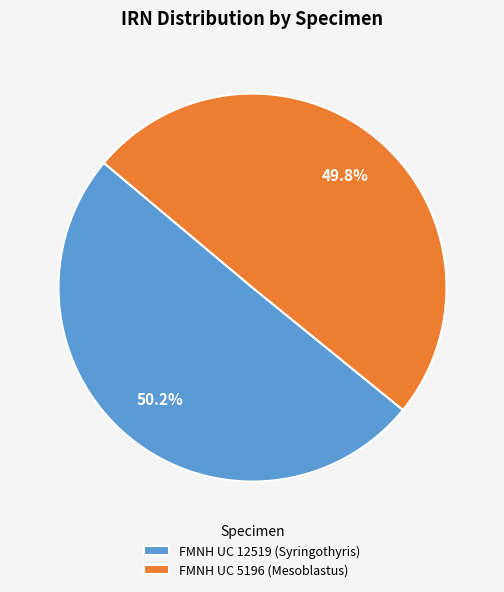

To the nearest percent, what is the combined percentage of FMNH UC 12519 (Syringothyris) and FMNH UC 5196 (Mesoblastus)?

100%